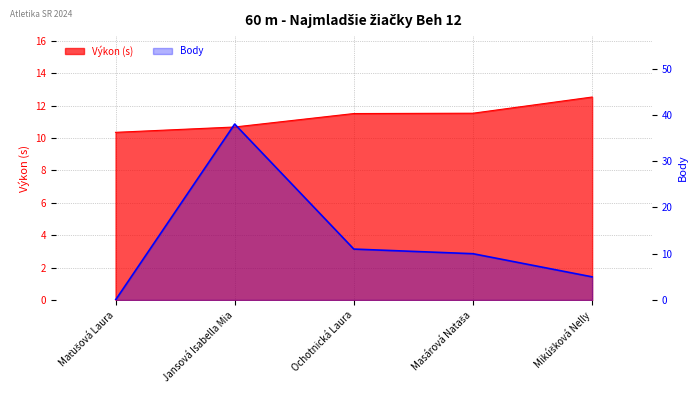

Does the chart display data point markers on the line(s)?

No